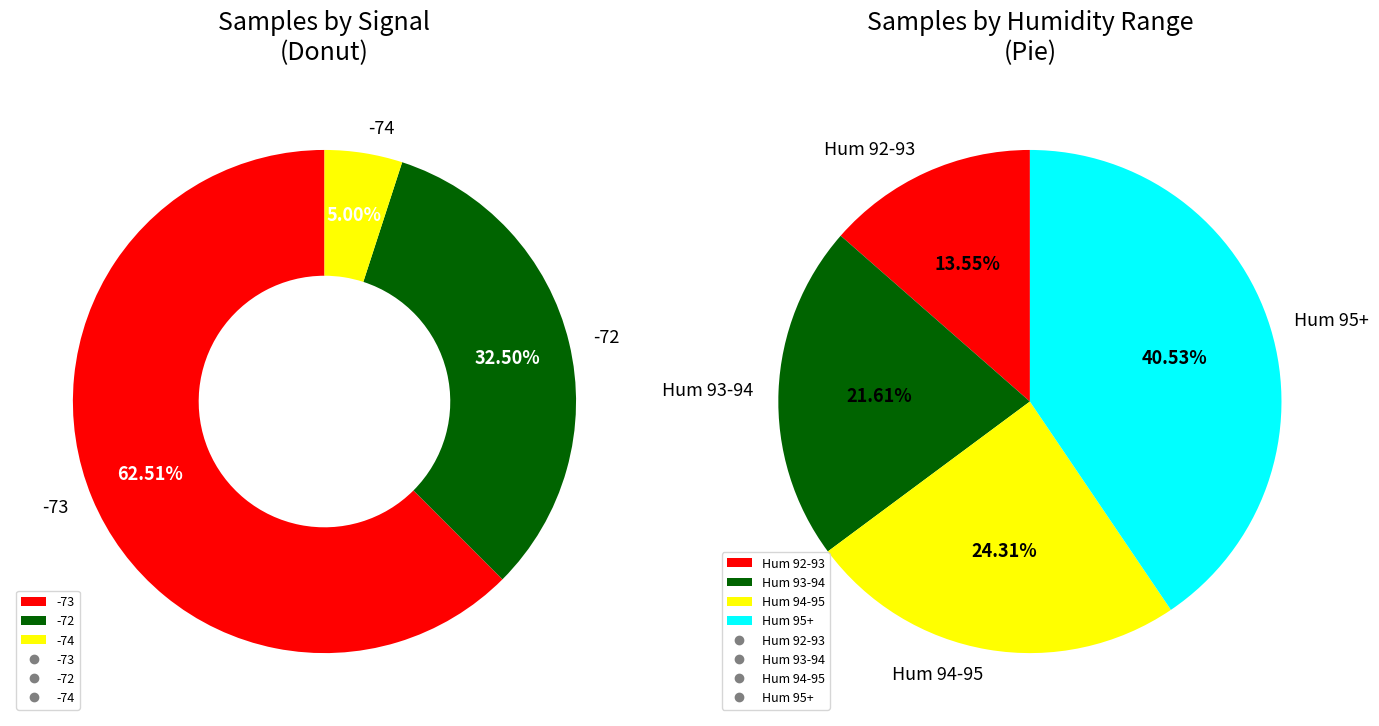

Count the number of slices in the pie.

4